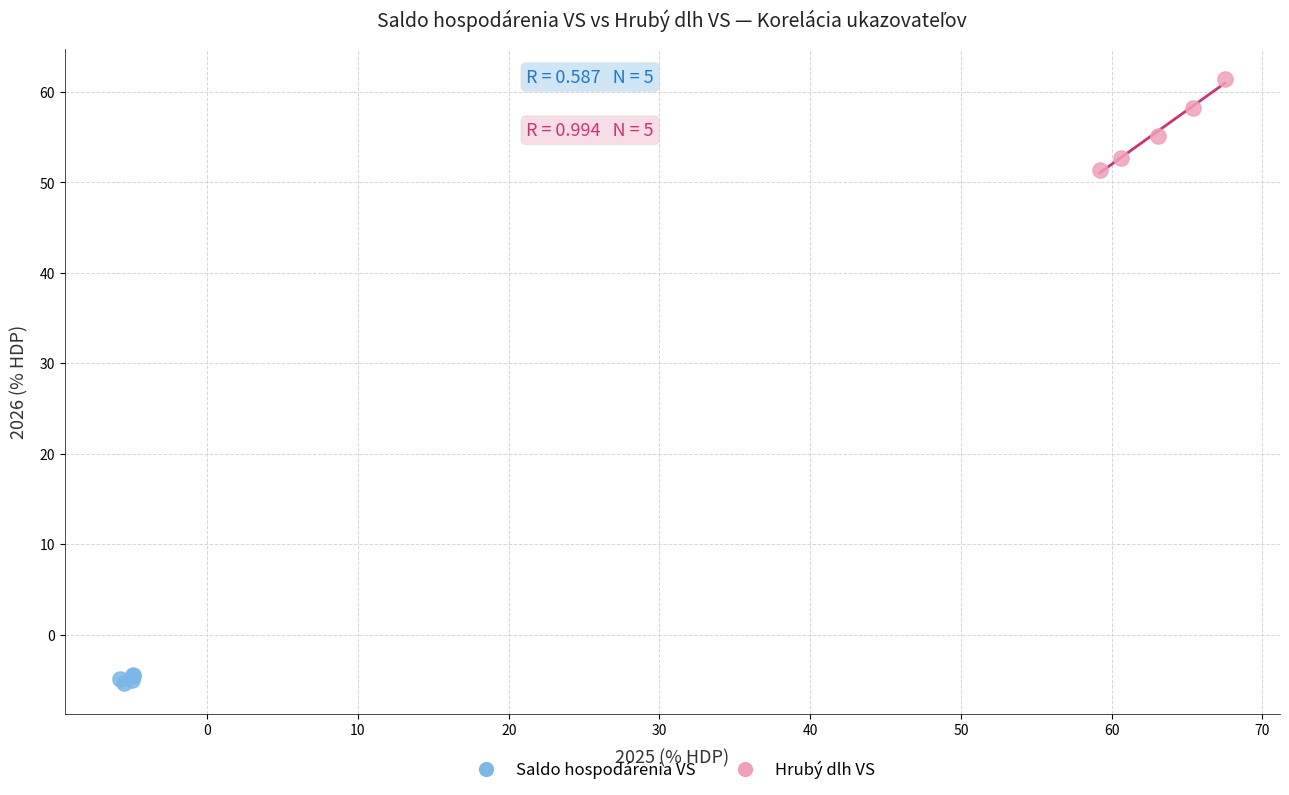

Which series reaches the maximum Y coordinate?

Hrubý dlh VS